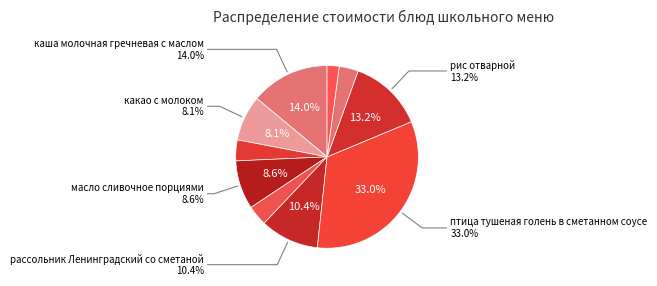

What is the largest slice in the pie chart?

птица тушеная голень в сметанном соусе